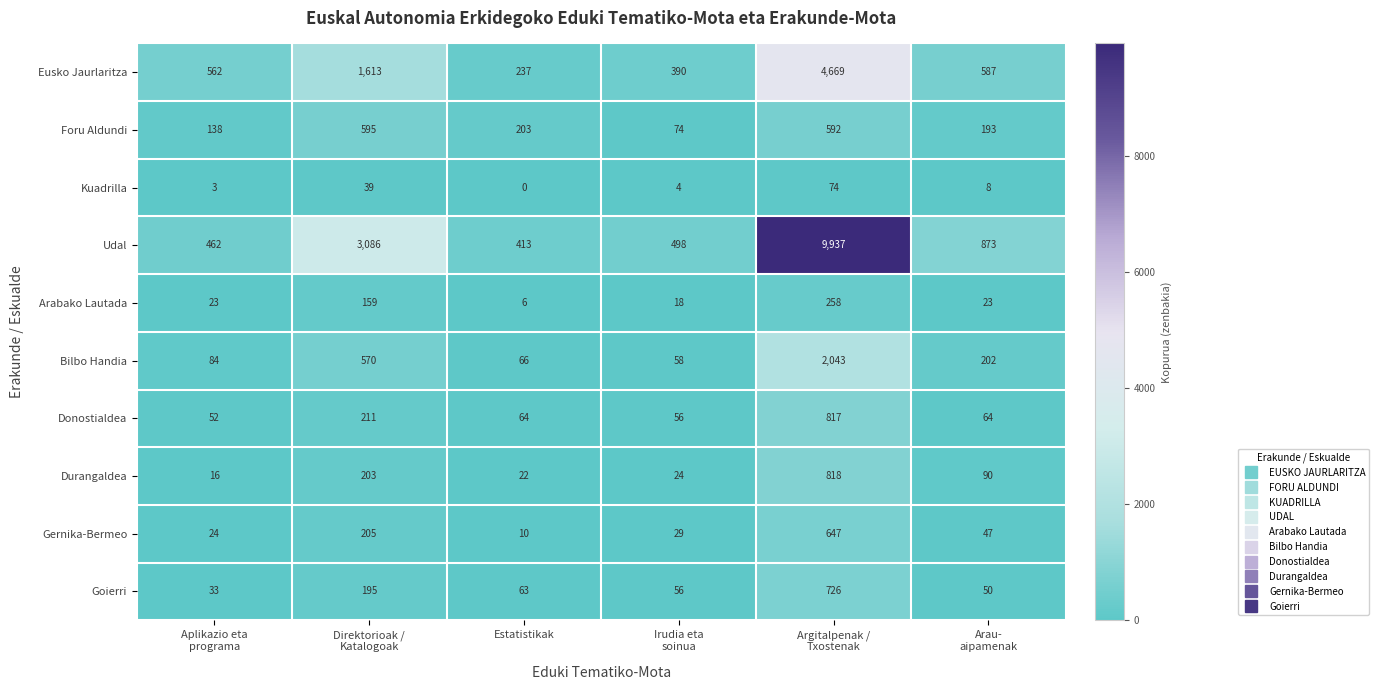

What is the minimum value for Bilbo Handia?

58